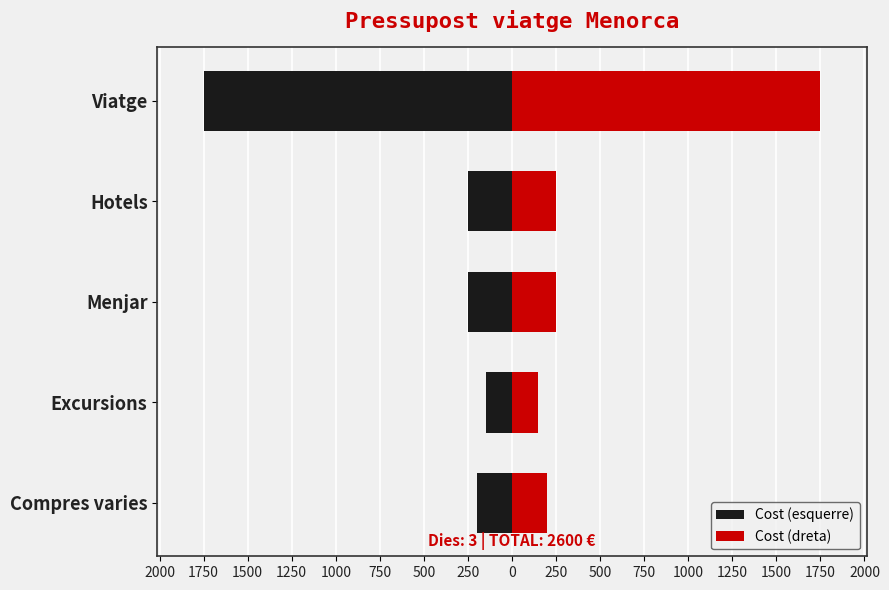

Read the Cost (dreta) value at Excursions, to the nearest 50.

150